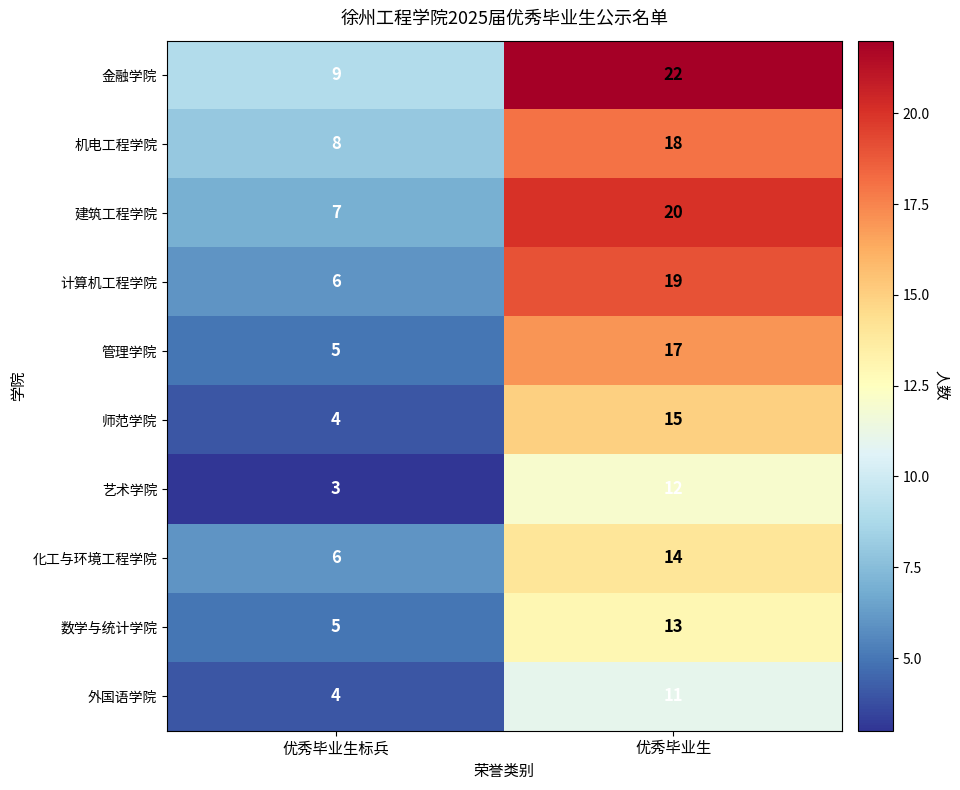

What is the total value across all series at 优秀毕业生?

161